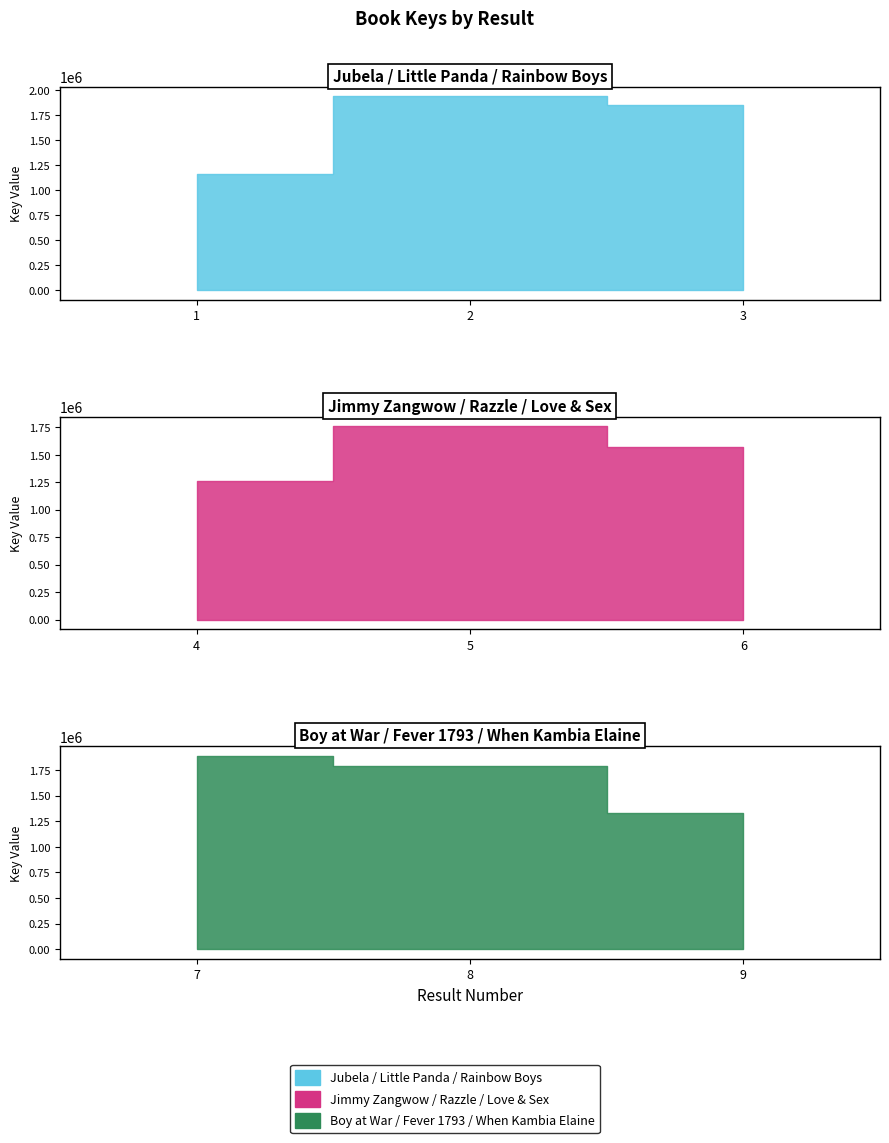

Where is the first local minimum?

4